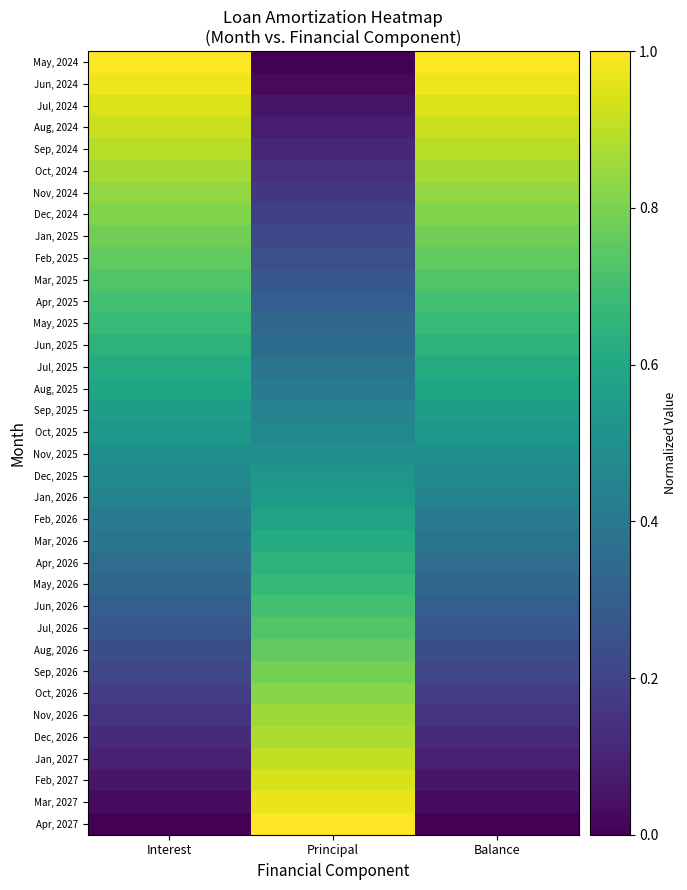

List the series in order of their peak value, lowest first.

Nov, 2025, Dec, 2025, Oct, 2025, Jan, 2026, Sep, 2025, Feb, 2026, Aug, 2025, Mar, 2026, Jul, 2025, Jun, 2025, Apr, 2026, May, 2026, May, 2025, Apr, 2025, Jun, 2026, Mar, 2025, Jul, 2026, Feb, 2025, Aug, 2026, Jan, 2025, Sep, 2026, Dec, 2024, Oct, 2026, Nov, 2024, Nov, 2026, Oct, 2024, Dec, 2026, Sep, 2024, Jan, 2027, Aug, 2024, Feb, 2027, Jul, 2024, Mar, 2027, Jun, 2024, Apr, 2027, May, 2024